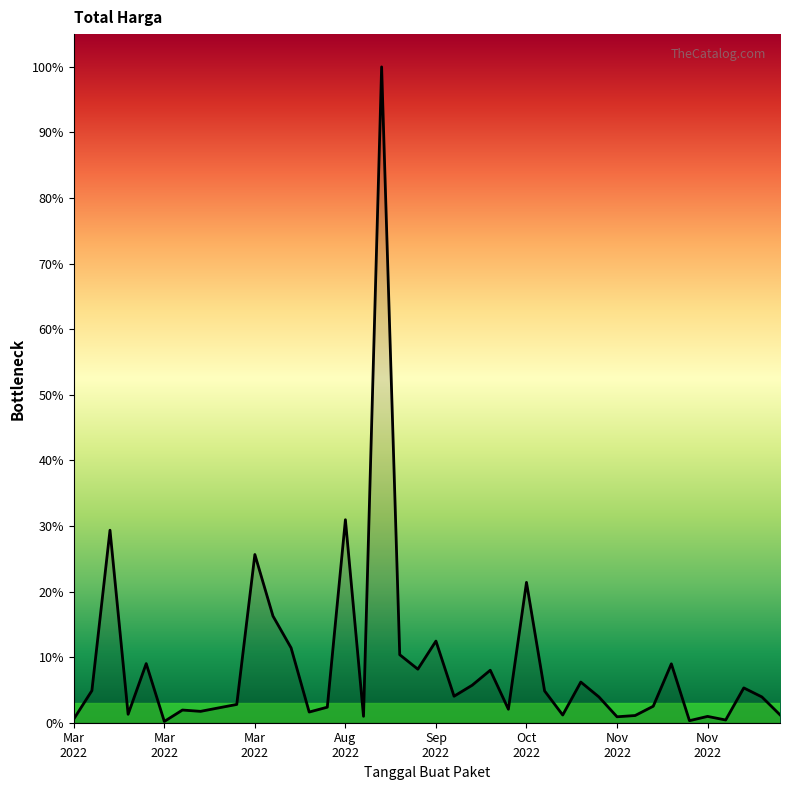

How many interior local valleys (lower than both neighbors) does the data have?

12